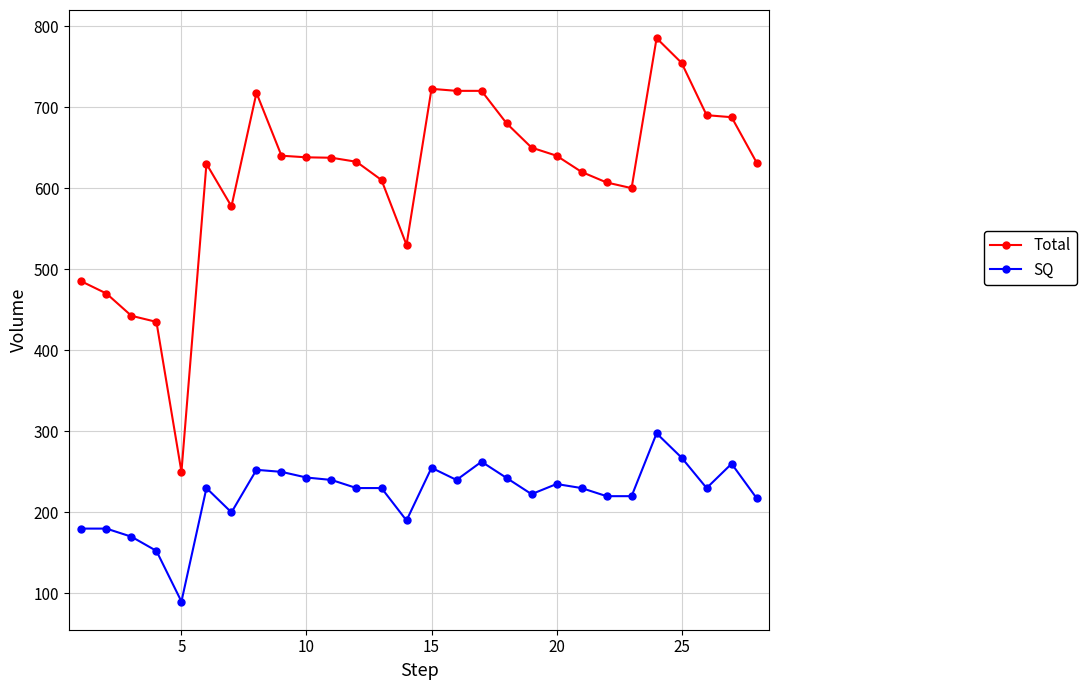

How many lines are shown in the chart?

2